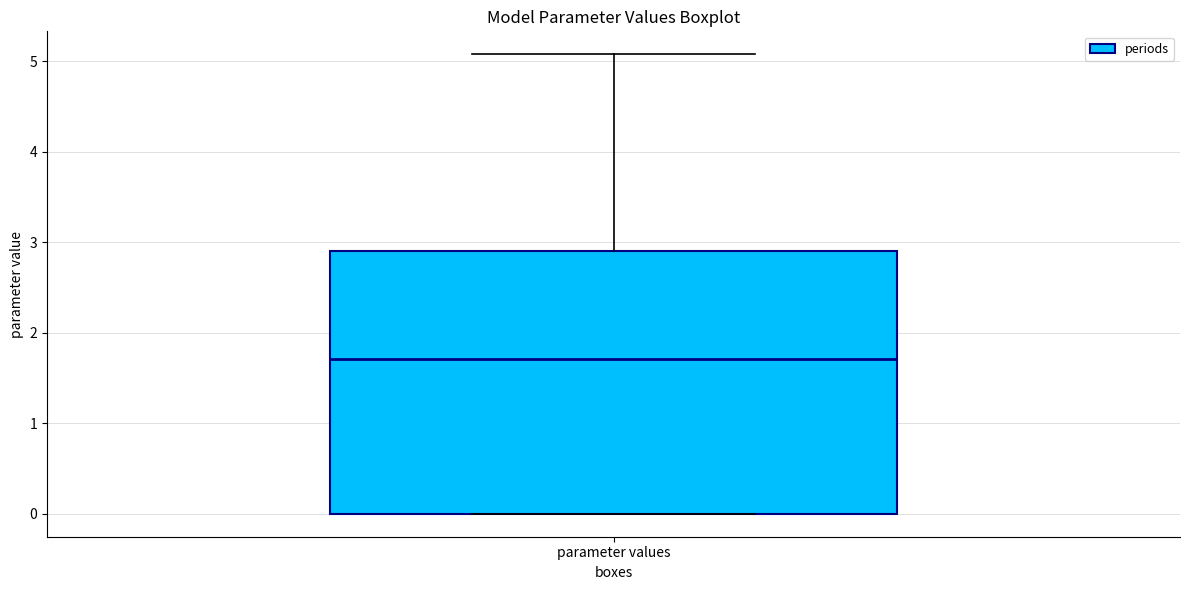

Where does the median line of the box for parameter values sit on the y-axis? The values are not printed on the chart, so give them approximately, as read against the axis.

1.7